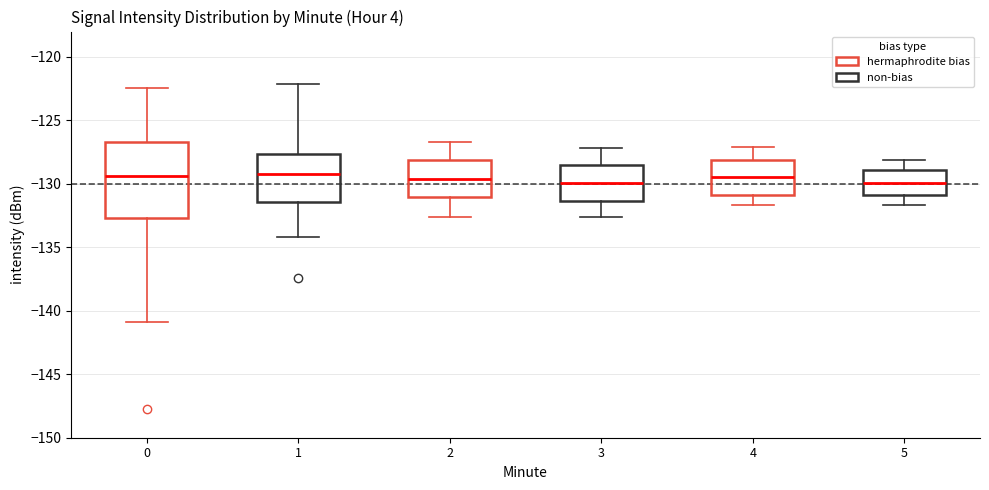

Reading left to right, transcribe this box plot: for each box, give where its median line is, the range the box spans, and where its two whiskers end, as read against the y-axis. The values are not printed on the chart, so give them approximately, as read against the axis.

0: median -129.5, box -132.5 to -126.5, whiskers -141.0 to -122.5
1: median -129.0, box -131.5 to -127.5, whiskers -134.0 to -122.0
2: median -129.5, box -131.0 to -128.0, whiskers -132.5 to -126.5
3: median -130.0, box -131.5 to -128.5, whiskers -132.5 to -127.0
4: median -129.5, box -131.0 to -128.0, whiskers -131.5 to -127.0
5: median -130.0, box -131.0 to -129.0, whiskers -131.5 to -128.0